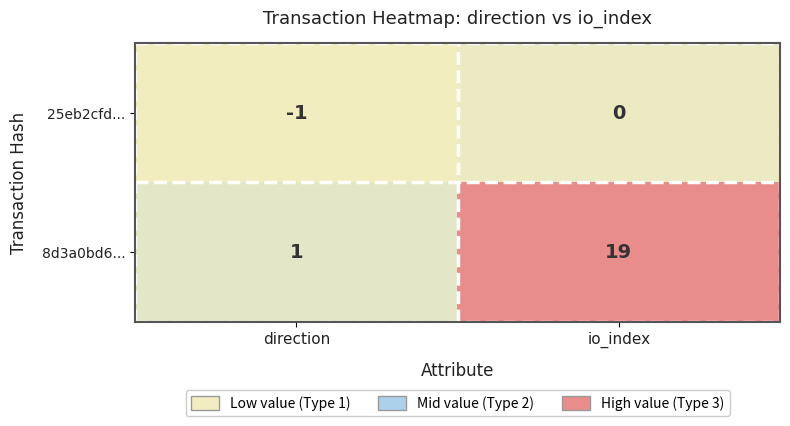

At how many categories does at least one series exceed 14?

1